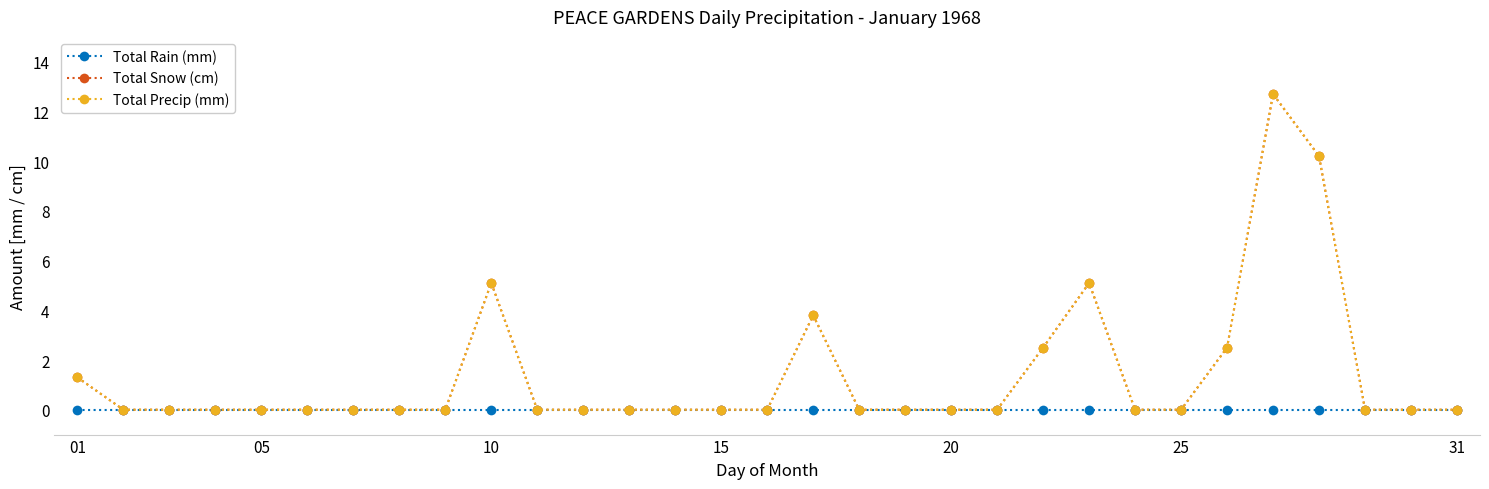

In Total Precip (mm), how many points are higher than both neighbors (excluding endpoints)?

4